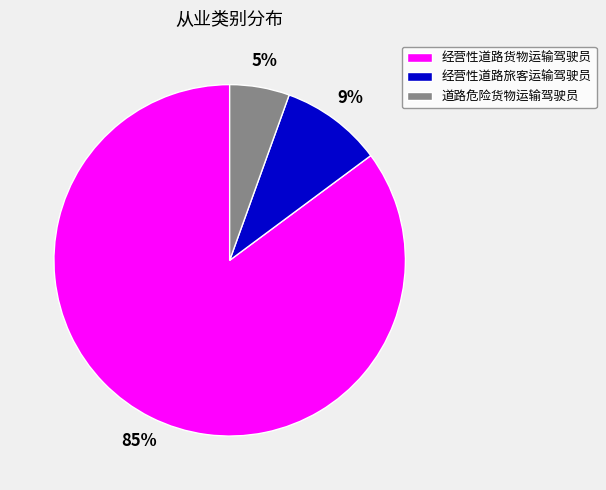

Is it true that 经营性道路货物运输驾驶员 is 97% of the pie?

False